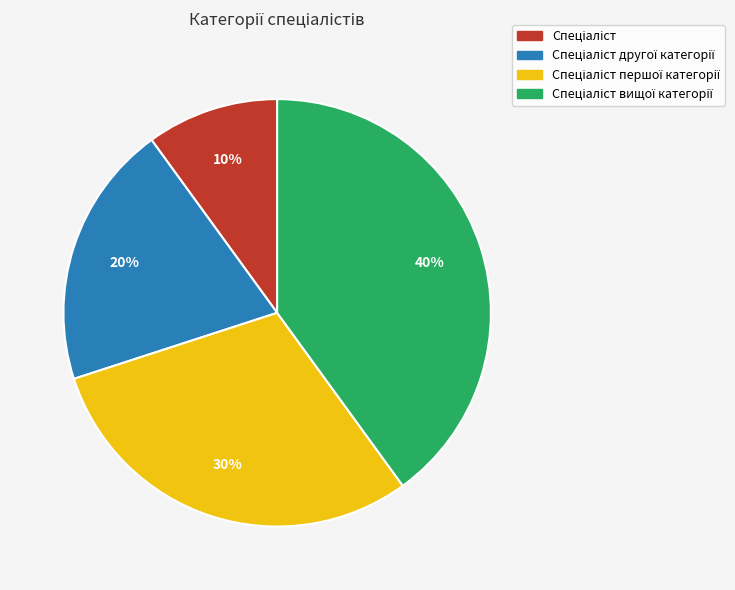

To the nearest percent, what is the difference between the largest and smallest slice percentages?

30%